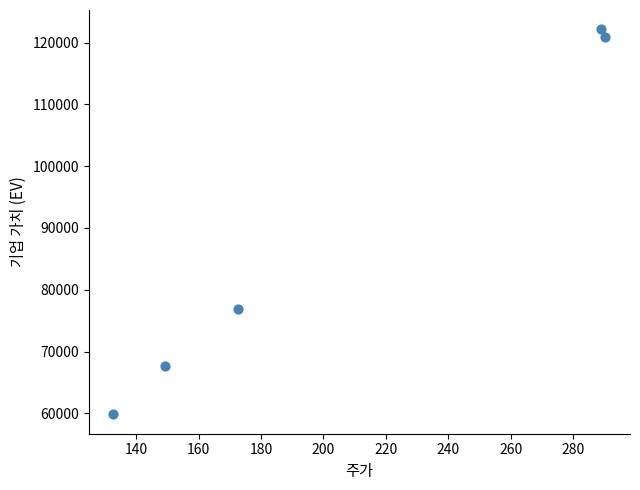

What is the average Y value?

89482